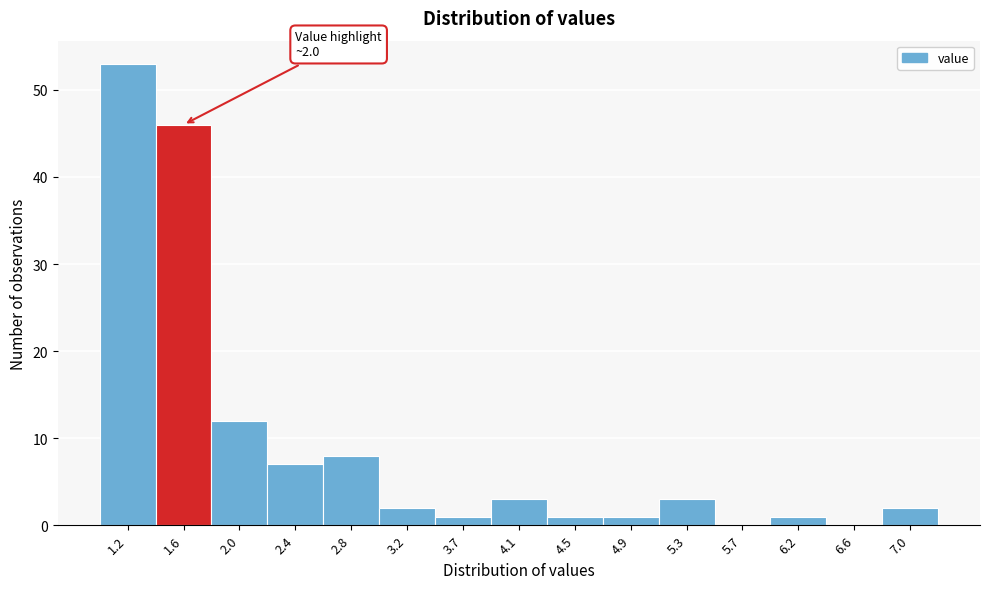

Reading left to right, transcribe all the data shown in this chart.

1.2=53	1.6=46	2.0=12	2.4=7	2.8=8	3.2=2	3.7=1	4.1=3	4.5=1	4.9=1	5.3=3	5.7=0	6.2=1	6.6=0	7.0=2